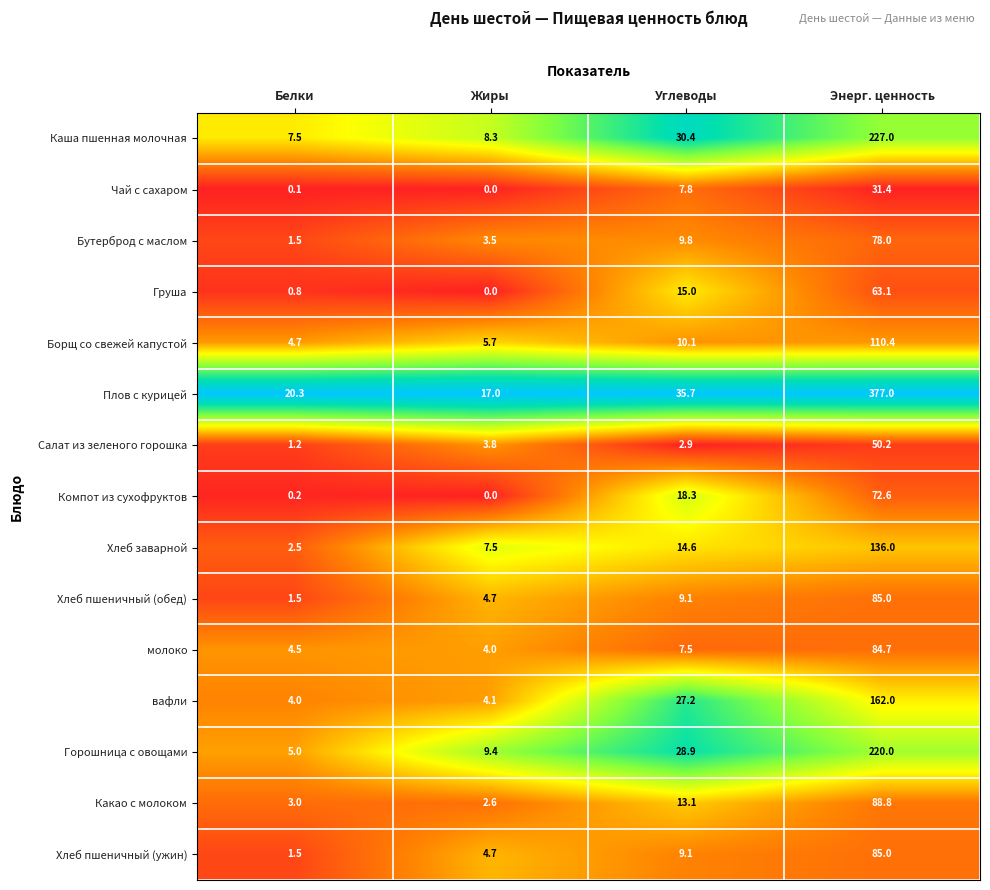

What is the spread (max minus min) of values at Белки?

20.2